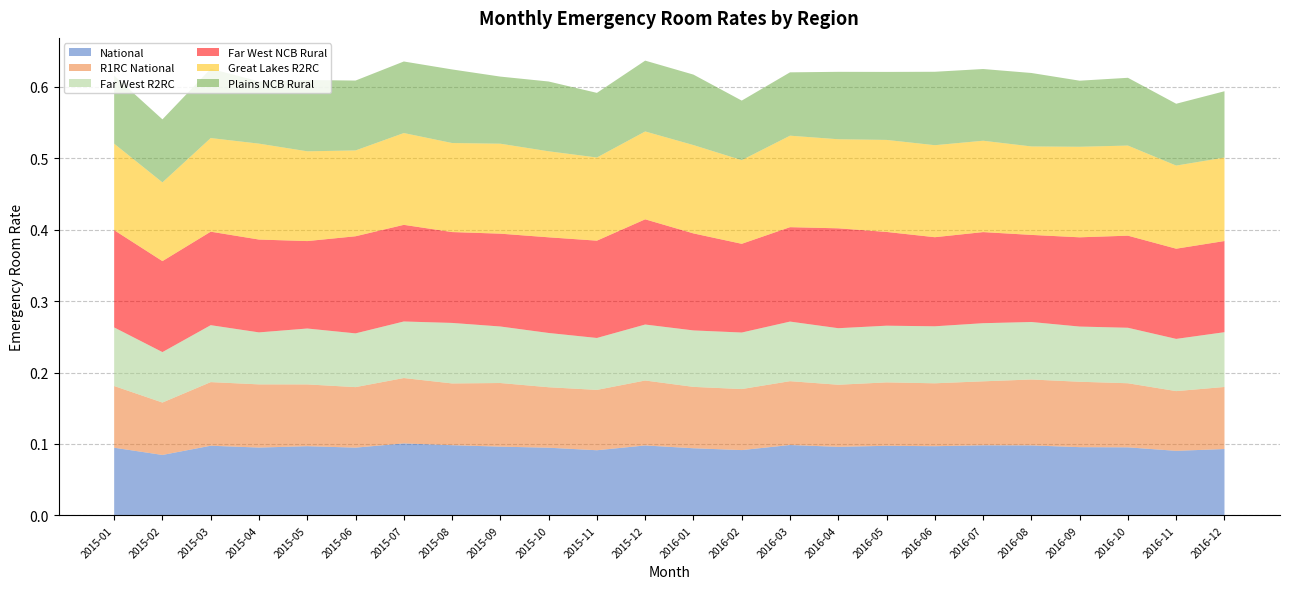

Reading right to left, list all the values displayed in this chart.

National: 2016-12=0.1	2016-11=0.1	2016-10=0.1	2016-09=0.1	2016-08=0.1	2016-07=0.1	2016-06=0.1	2016-05=0.1	2016-04=0.1	2016-03=0.1	2016-02=0.1	2016-01=0.1	2015-12=0.1	2015-11=0.1	2015-10=0.1	2015-09=0.1	2015-08=0.1	2015-07=0.1	2015-06=0.1	2015-05=0.1	2015-04=0.1	2015-03=0.1	2015-02=0.1	2015-01=0.1
R1RC National: 2016-12=0.1	2016-11=0.1	2016-10=0.1	2016-09=0.1	2016-08=0.1	2016-07=0.1	2016-06=0.1	2016-05=0.1	2016-04=0.1	2016-03=0.1	2016-02=0.1	2016-01=0.1	2015-12=0.1	2015-11=0.1	2015-10=0.1	2015-09=0.1	2015-08=0.1	2015-07=0.1	2015-06=0.1	2015-05=0.1	2015-04=0.1	2015-03=0.1	2015-02=0.1	2015-01=0.1
Far West R2RC: 2016-12=0.1	2016-11=0.1	2016-10=0.1	2016-09=0.1	2016-08=0.1	2016-07=0.1	2016-06=0.1	2016-05=0.1	2016-04=0.1	2016-03=0.1	2016-02=0.1	2016-01=0.1	2015-12=0.1	2015-11=0.1	2015-10=0.1	2015-09=0.1	2015-08=0.1	2015-07=0.1	2015-06=0.1	2015-05=0.1	2015-04=0.1	2015-03=0.1	2015-02=0.1	2015-01=0.1
Far West NCB Rural: 2016-12=0.1	2016-11=0.1	2016-10=0.1	2016-09=0.1	2016-08=0.1	2016-07=0.1	2016-06=0.1	2016-05=0.1	2016-04=0.1	2016-03=0.1	2016-02=0.1	2016-01=0.1	2015-12=0.1	2015-11=0.1	2015-10=0.1	2015-09=0.1	2015-08=0.1	2015-07=0.1	2015-06=0.1	2015-05=0.1	2015-04=0.1	2015-03=0.1	2015-02=0.1	2015-01=0.1
Great Lakes R2RC: 2016-12=0.1	2016-11=0.1	2016-10=0.1	2016-09=0.1	2016-08=0.1	2016-07=0.1	2016-06=0.1	2016-05=0.1	2016-04=0.1	2016-03=0.1	2016-02=0.1	2016-01=0.1	2015-12=0.1	2015-11=0.1	2015-10=0.1	2015-09=0.1	2015-08=0.1	2015-07=0.1	2015-06=0.1	2015-05=0.1	2015-04=0.1	2015-03=0.1	2015-02=0.1	2015-01=0.1
Plains NCB Rural: 2016-12=0.1	2016-11=0.1	2016-10=0.1	2016-09=0.1	2016-08=0.1	2016-07=0.1	2016-06=0.1	2016-05=0.1	2016-04=0.1	2016-03=0.1	2016-02=0.1	2016-01=0.1	2015-12=0.1	2015-11=0.1	2015-10=0.1	2015-09=0.1	2015-08=0.1	2015-07=0.1	2015-06=0.1	2015-05=0.1	2015-04=0.1	2015-03=0.1	2015-02=0.1	2015-01=0.1